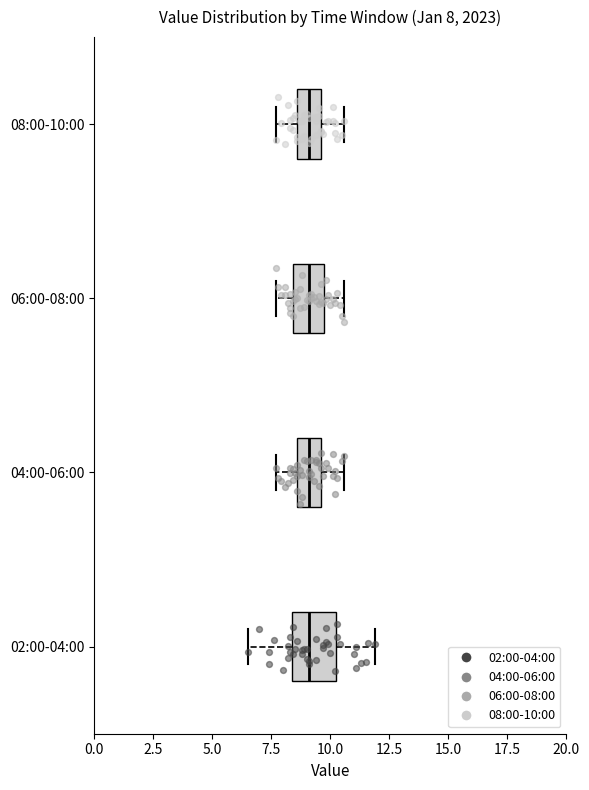

Comparing the boxes themselves (not the whiskers), which one is the widest?

02:00-04:00